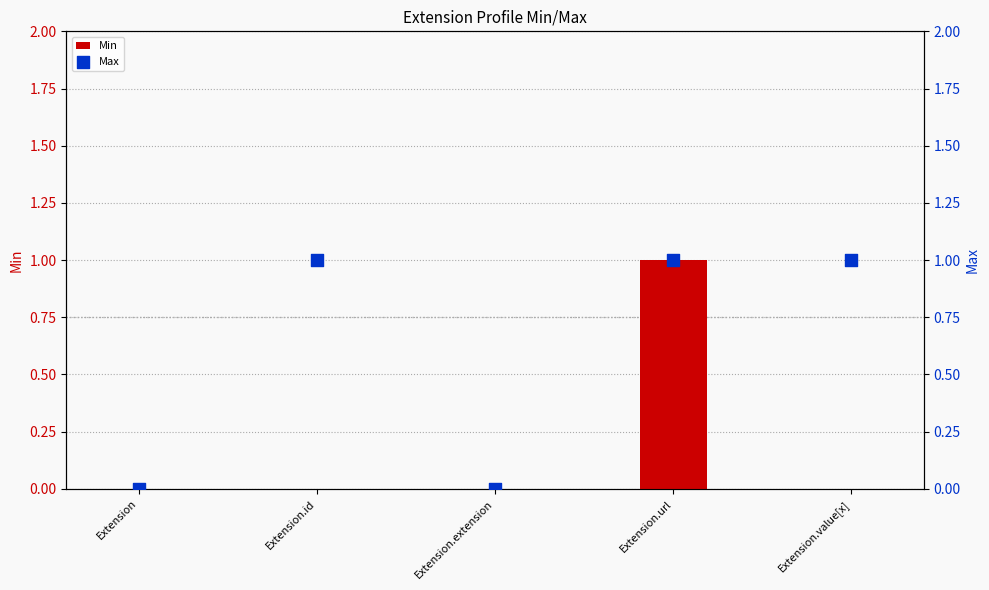

Is the value of Min at Extension greater than the value of Max at Extension.extension?

No